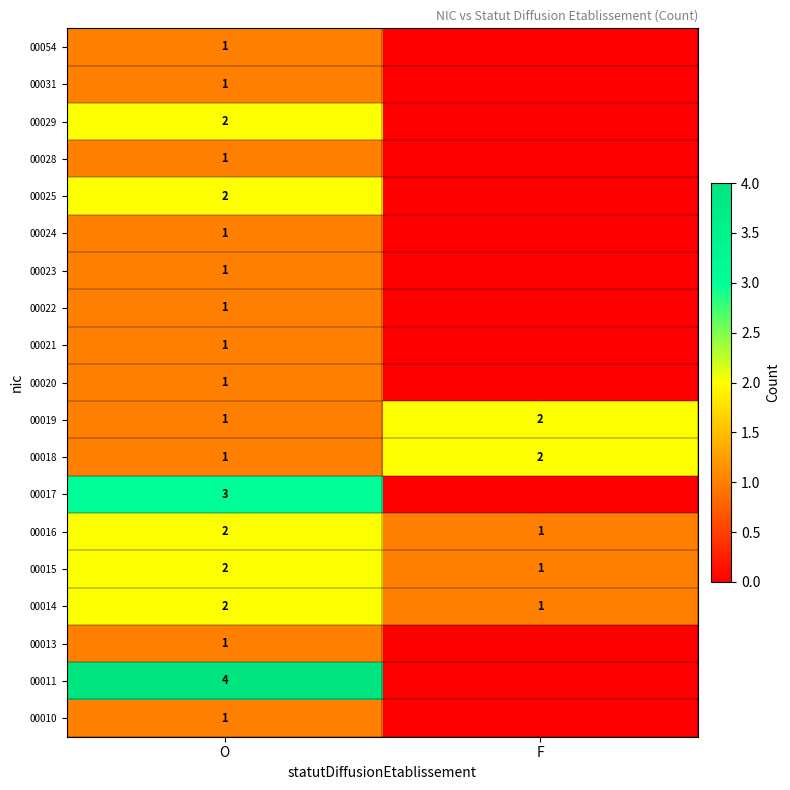

What is the spread (max minus min) of values at O?

3